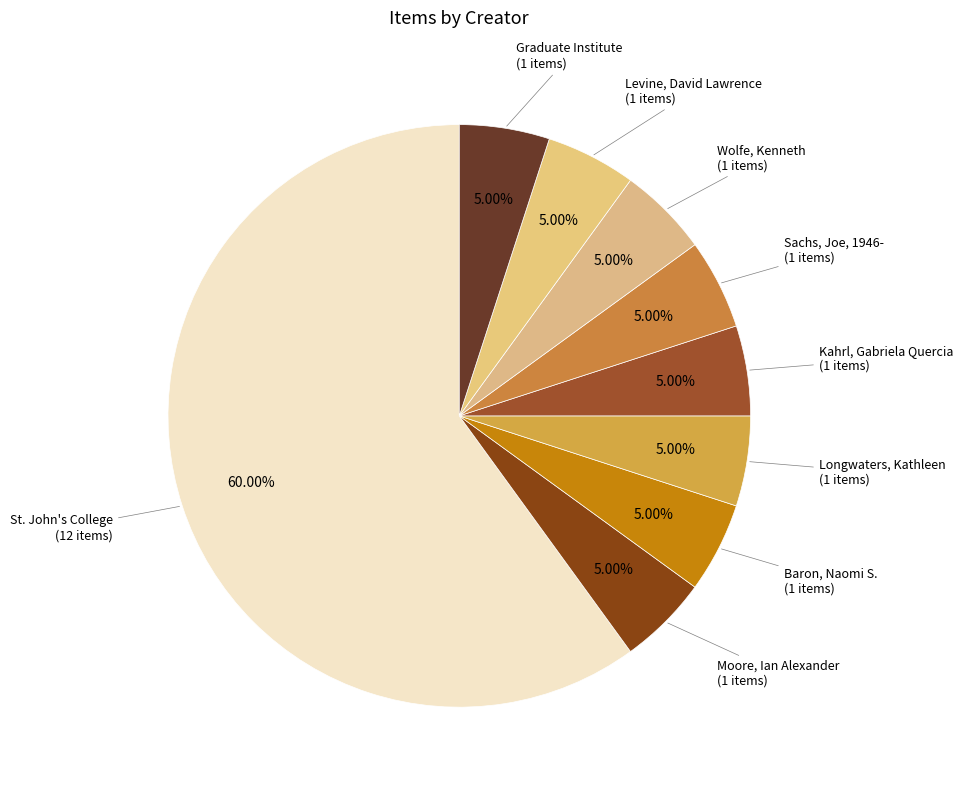

To the nearest percent, what is the combined percentage of St. John's College and Moore, Ian Alexander?

65%